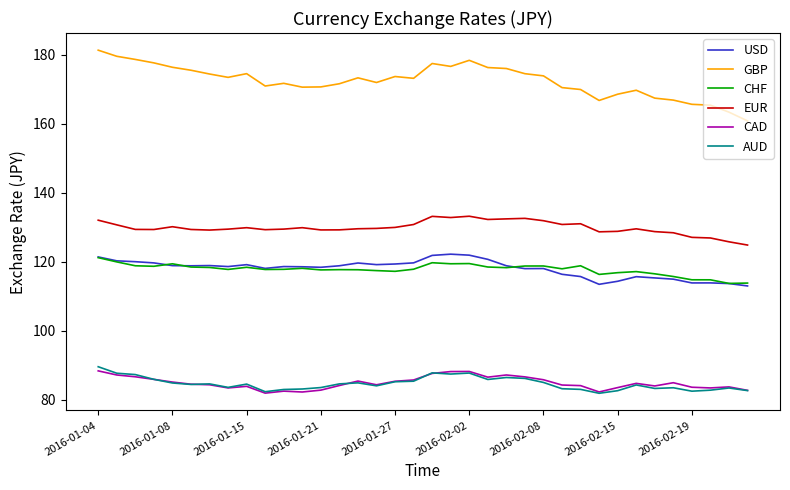

What is the smallest value displayed?

81.9